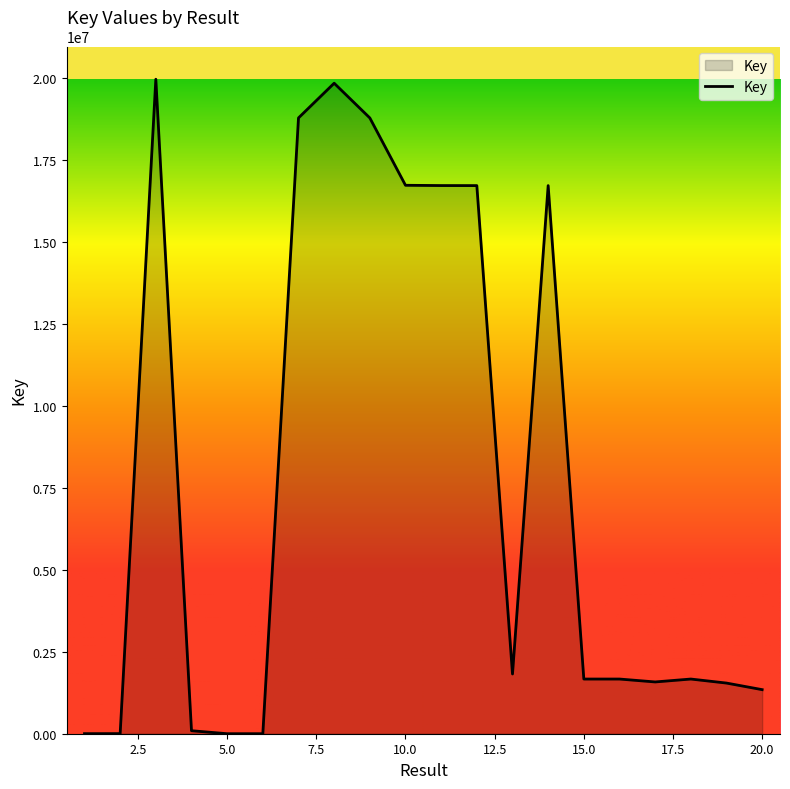

What is the difference between the maximum and minimum values?

19954872